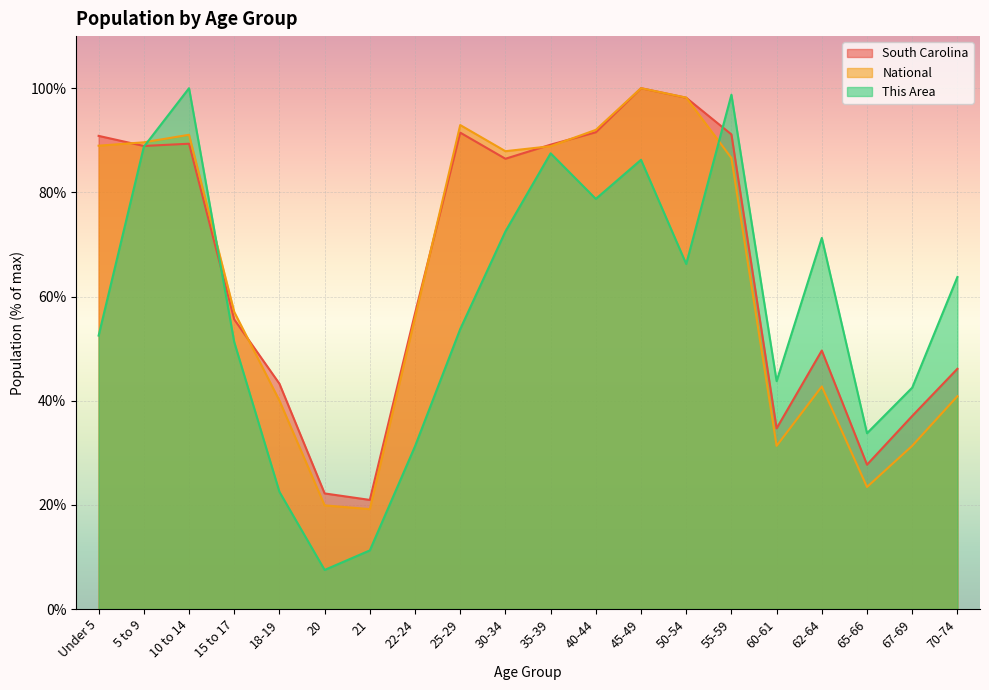

Does the chart display data point markers on the line(s)?

No